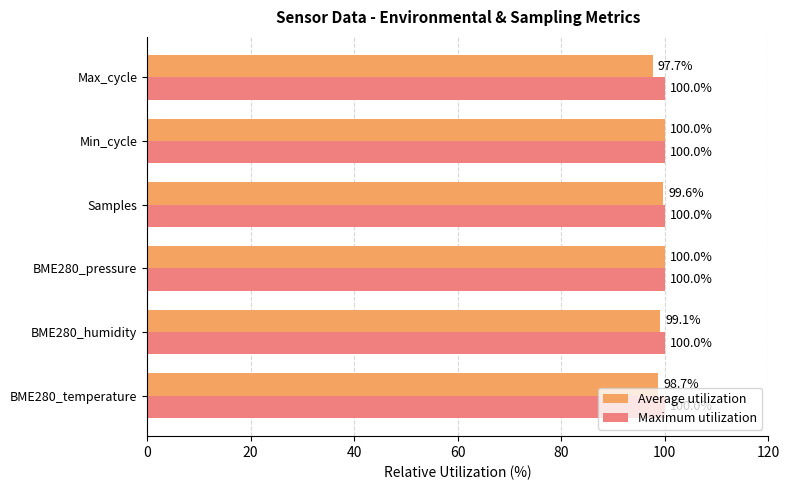

Which series has the widest spread of values?

Average utilization